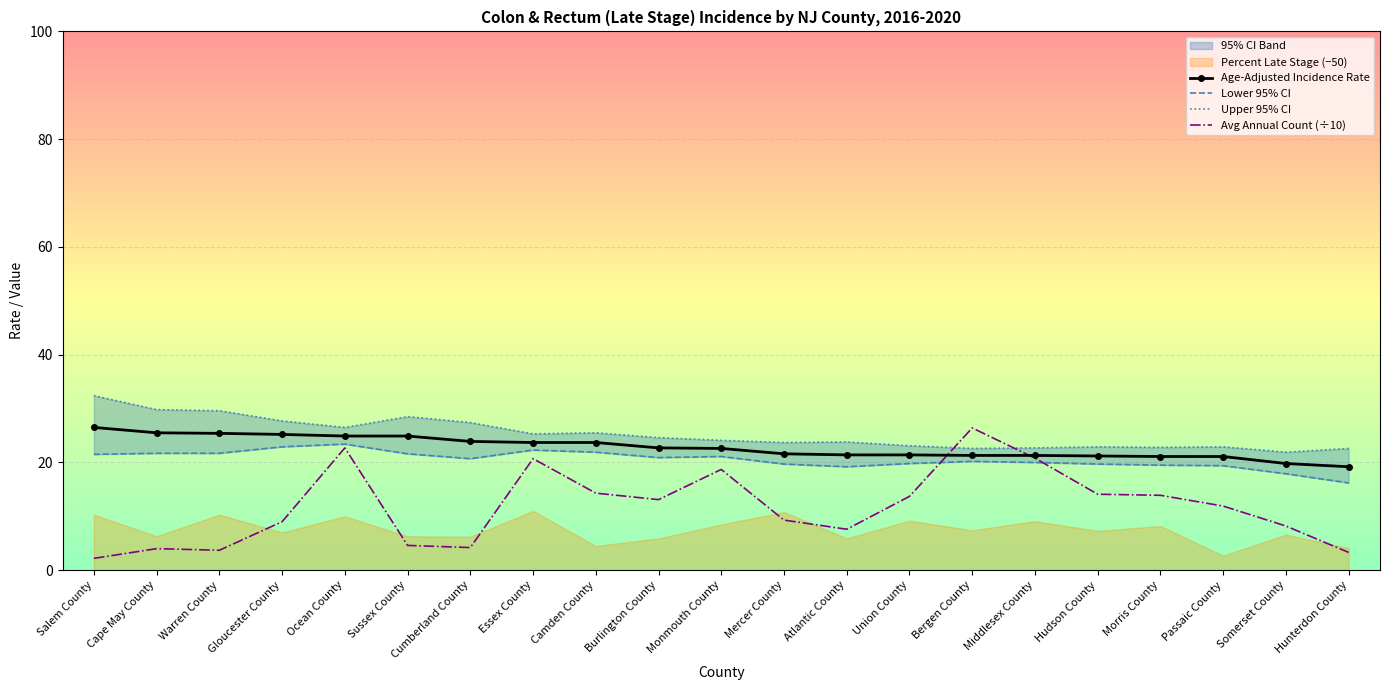

List the labels in order of Age-Adjusted Incidence Rate value, smallest first.

Hunterdon County, Somerset County, Morris County, Passaic County, Hudson County, Bergen County, Middlesex County, Atlantic County, Union County, Mercer County, Monmouth County, Burlington County, Essex County, Camden County, Cumberland County, Ocean County, Sussex County, Gloucester County, Warren County, Cape May County, Salem County